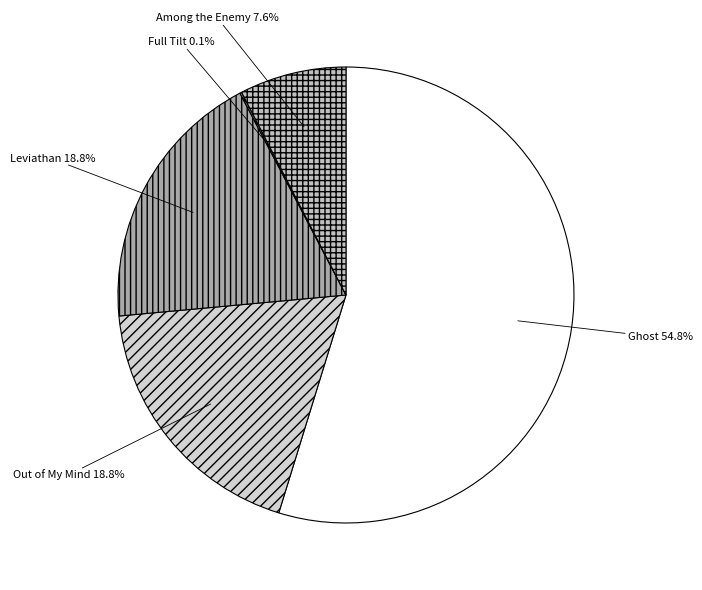

Is Leviathan the majority of the pie?

No